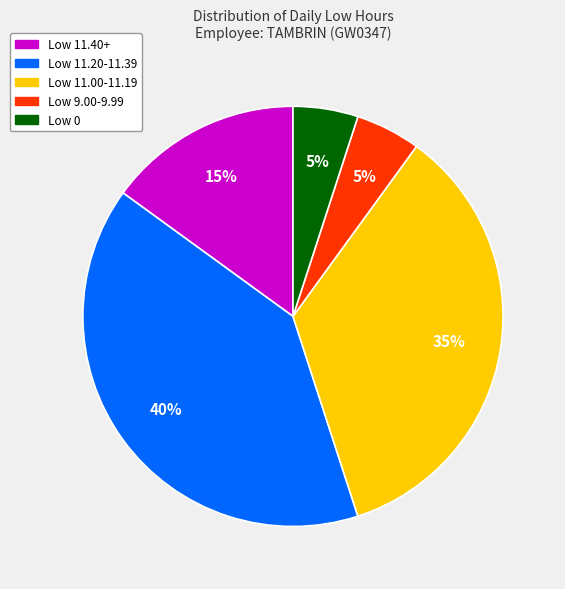

To the nearest percent, what is the average slice percentage?

20%